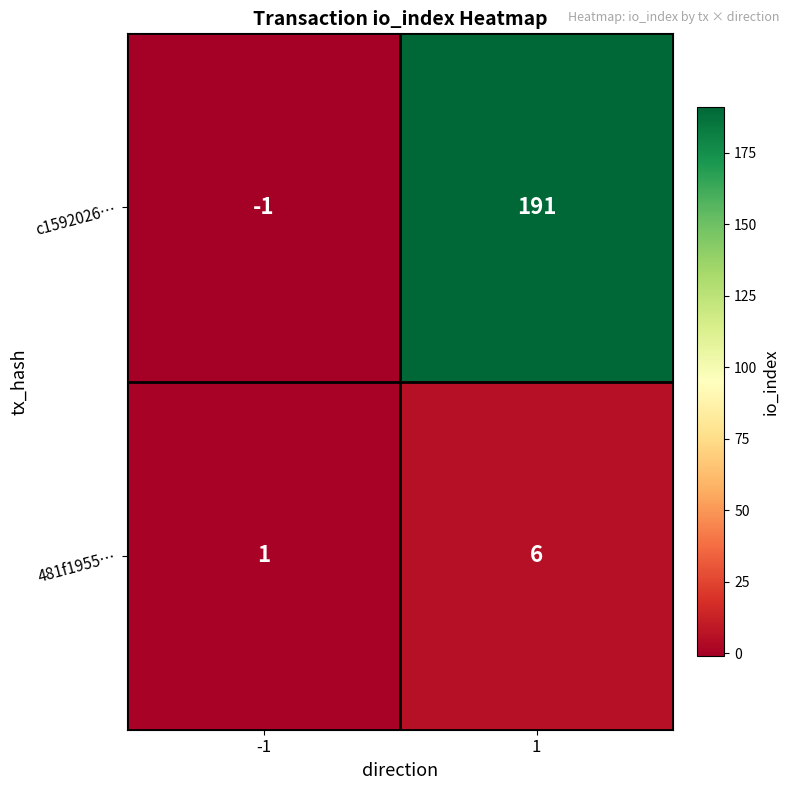

Which series changed the most between -1 and 1?

c1592026…